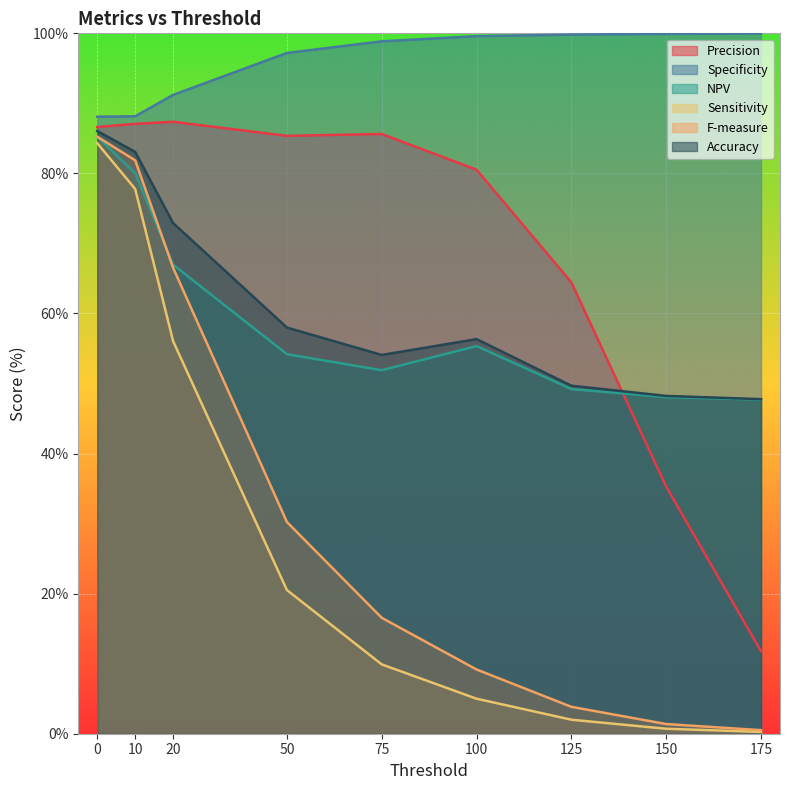

Rank the series at 100 from highest to lowest value.

Specificity, Precision, Accuracy, NPV, F-measure, Sensitivity